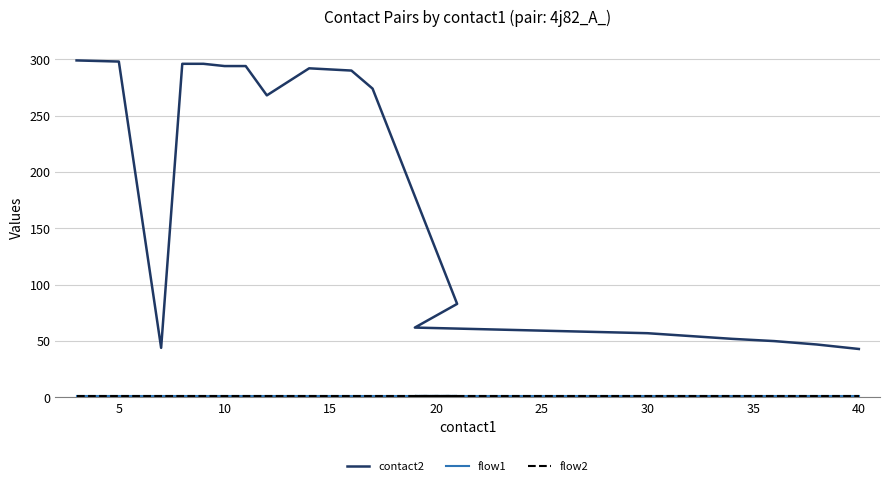

Is the value of flow2 at 12 greater than the value of flow1 at 5?

No